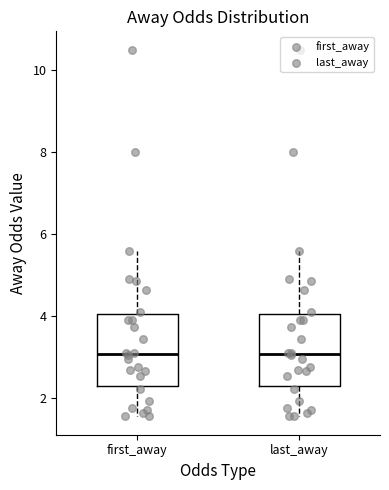

Where does the median line of the box for first_away sit on the y-axis? The values are not printed on the chart, so give them approximately, as read against the axis.

3.0